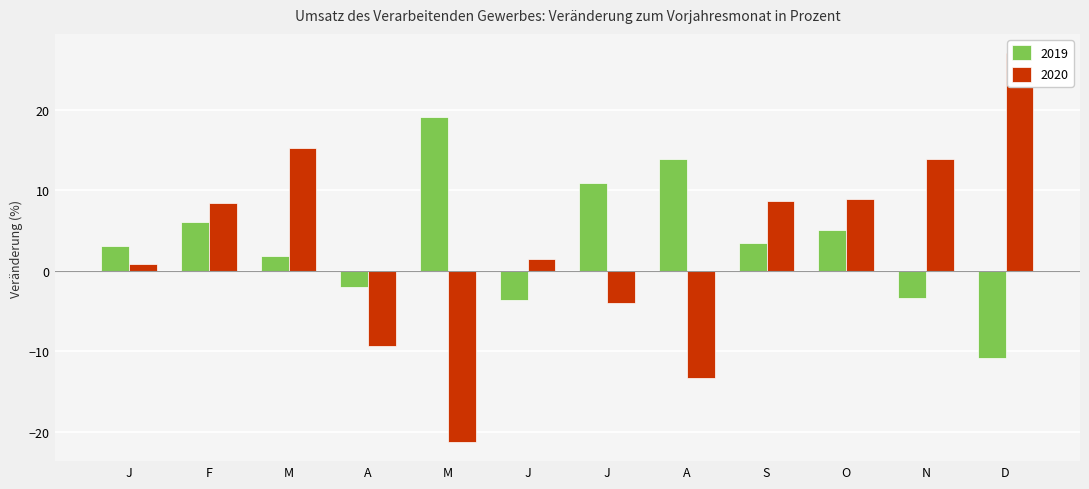

Is the value of 2020 at A greater than the value of 2019 at D?

Yes